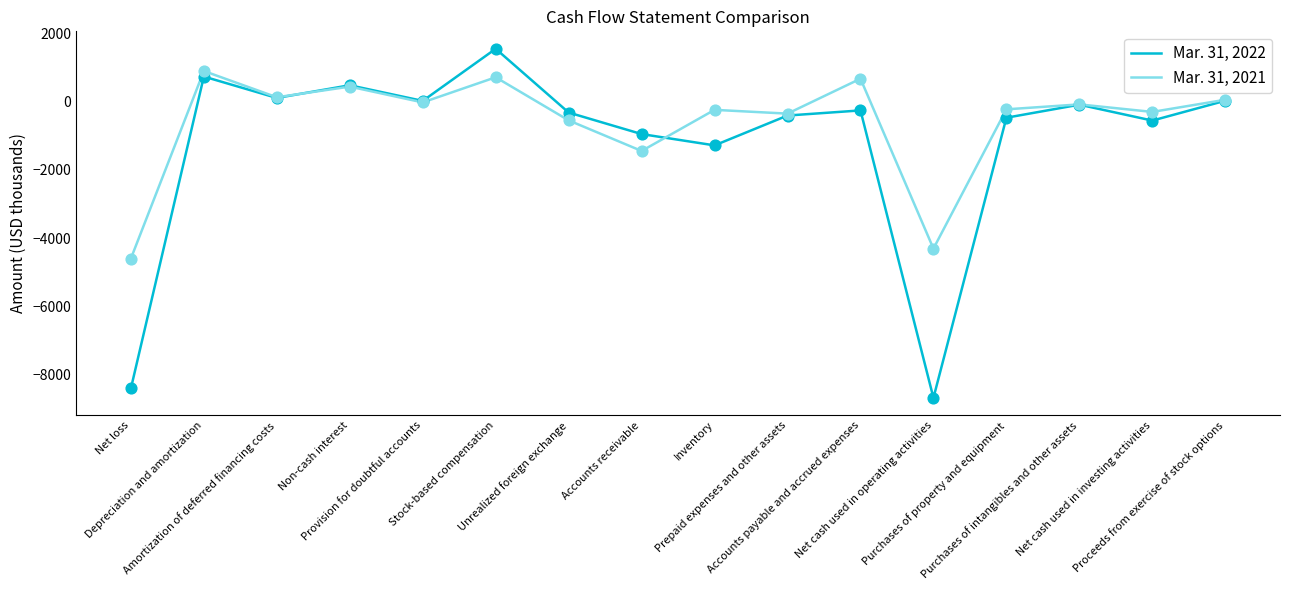

Which series has the largest range (max minus min)?

Mar. 31, 2022